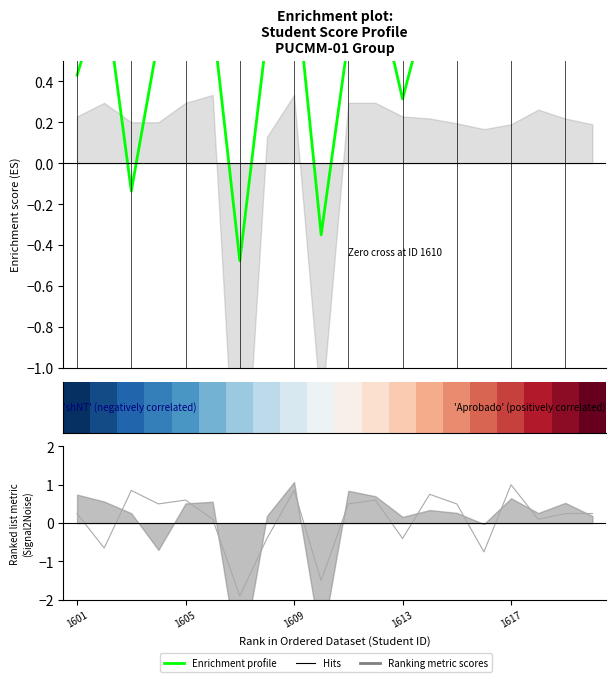

What is the approximate value of Enrichment profile at 18?

0.9